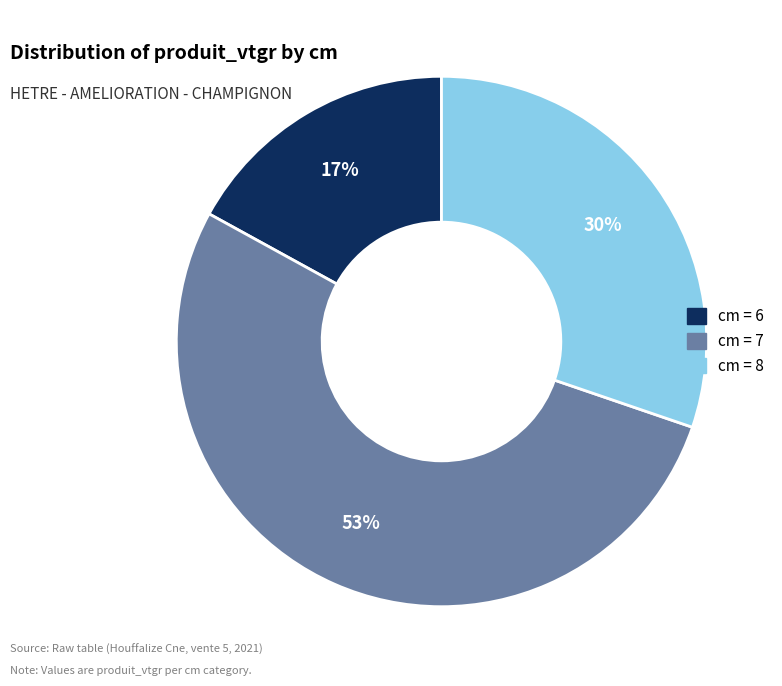

Does any single category account for the majority?

Yes